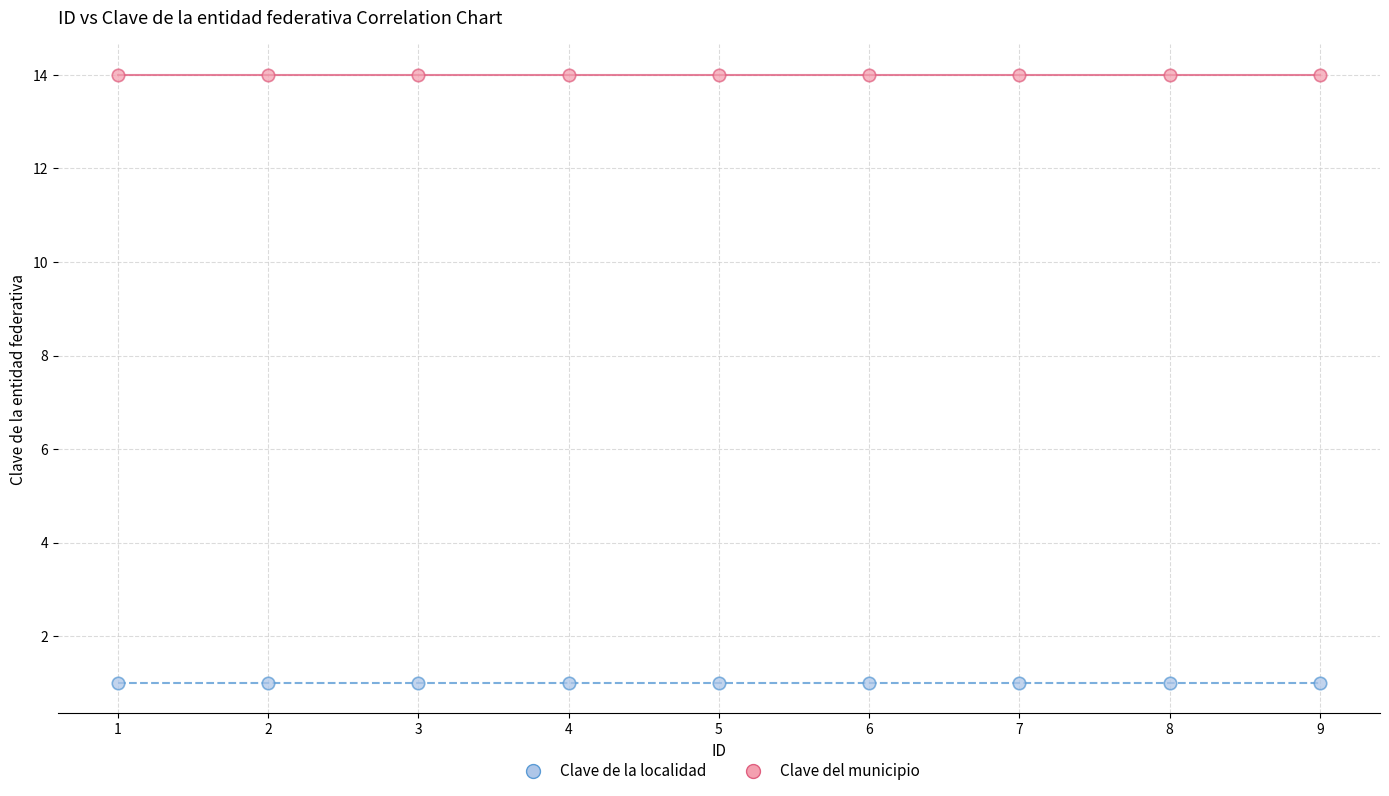

Which series contains the highest Y value?

Clave del municipio